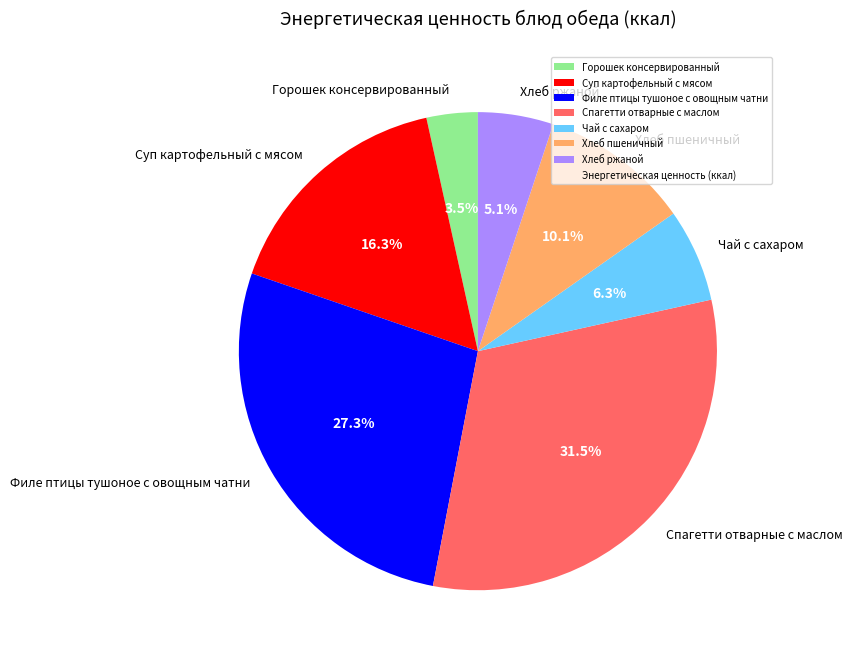

Does Суп картофельный с мясом represent more than half of the total?

No